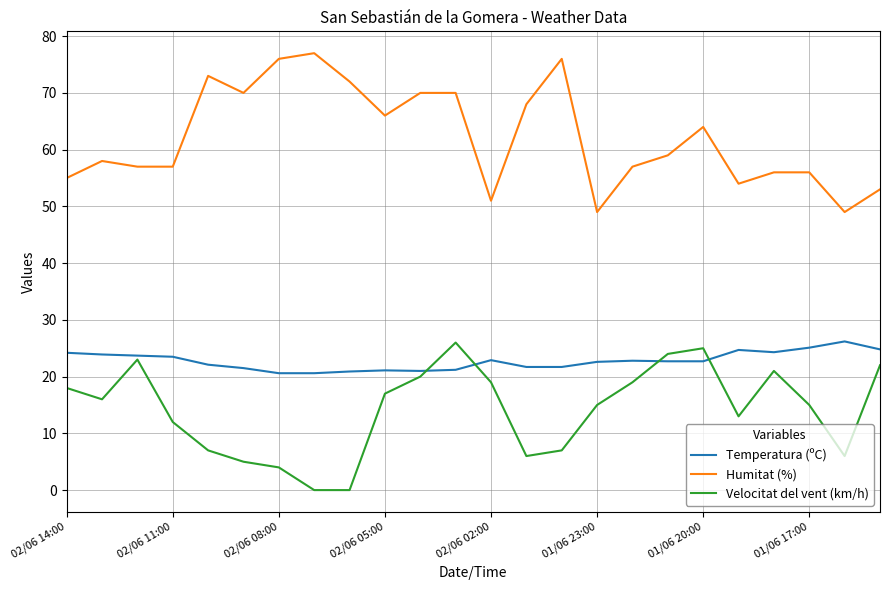

True or false: Humitat (%) and Temperatura (ºC) intersect in this chart.

False